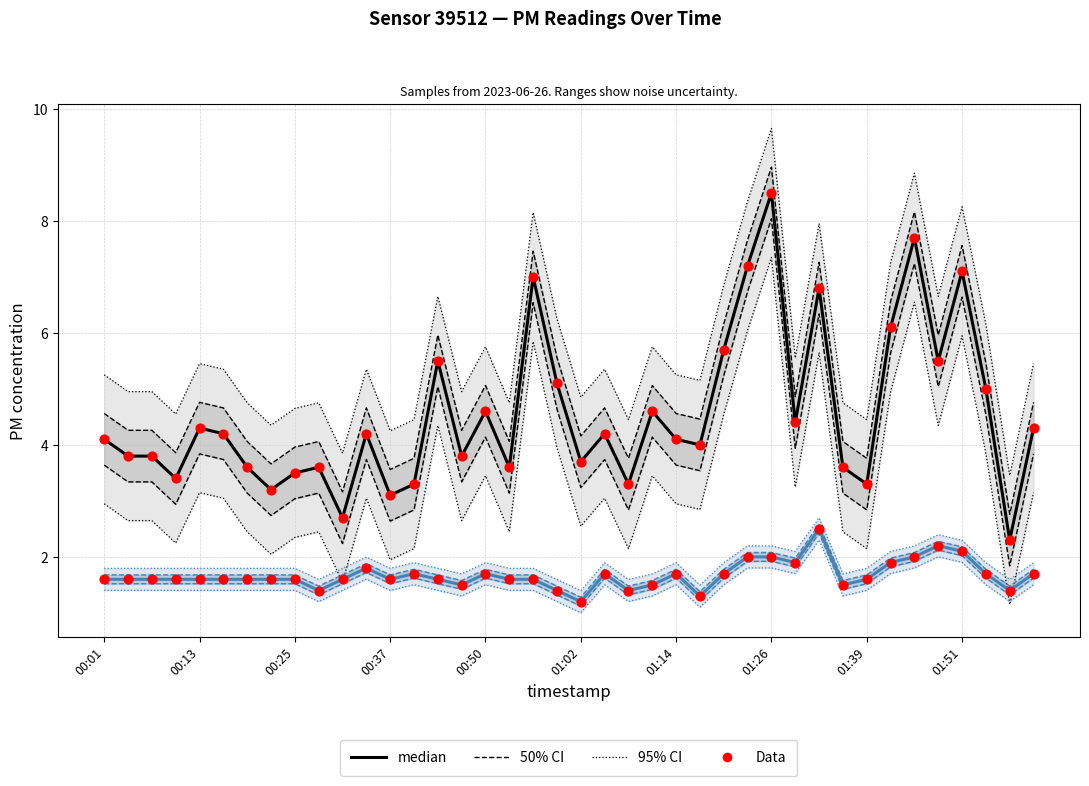

Which series has the largest Y range (max minus min)?

median (P1)